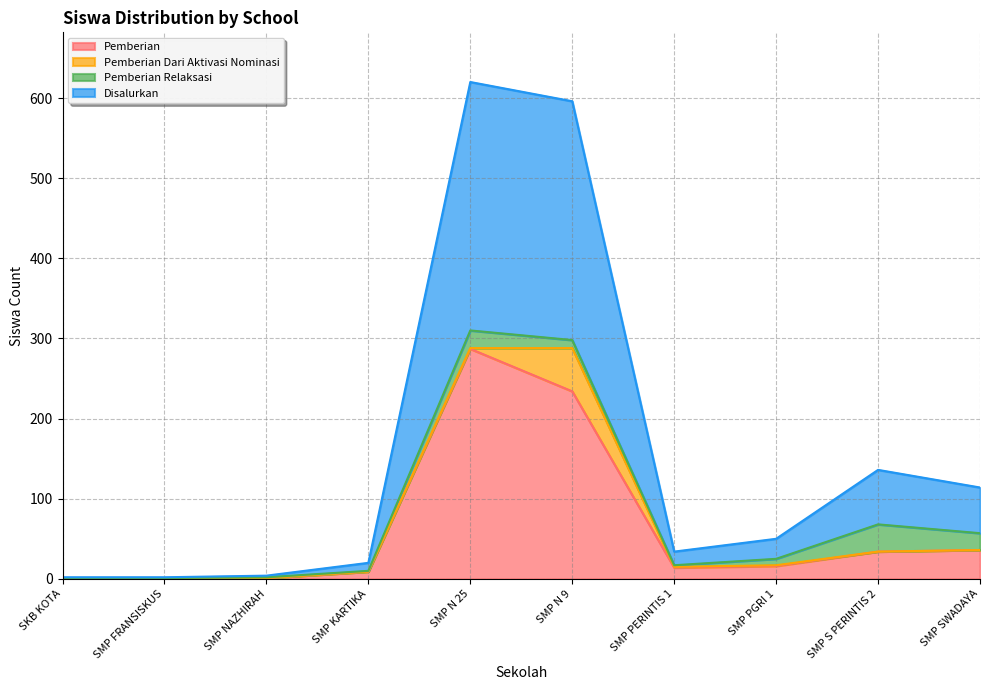

What is the label of the 10th point from the left?

SMP SWADAYA